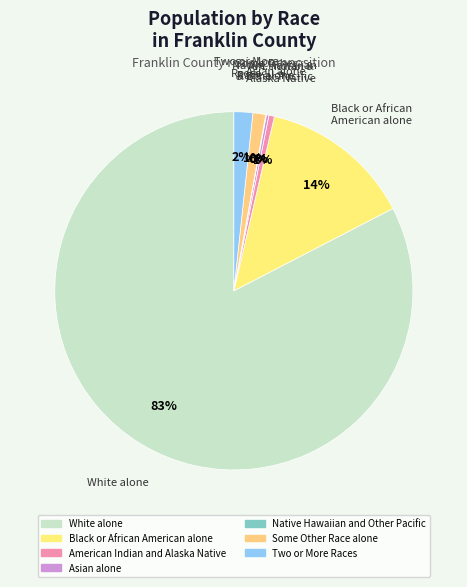

How many segments does this pie chart have?

7